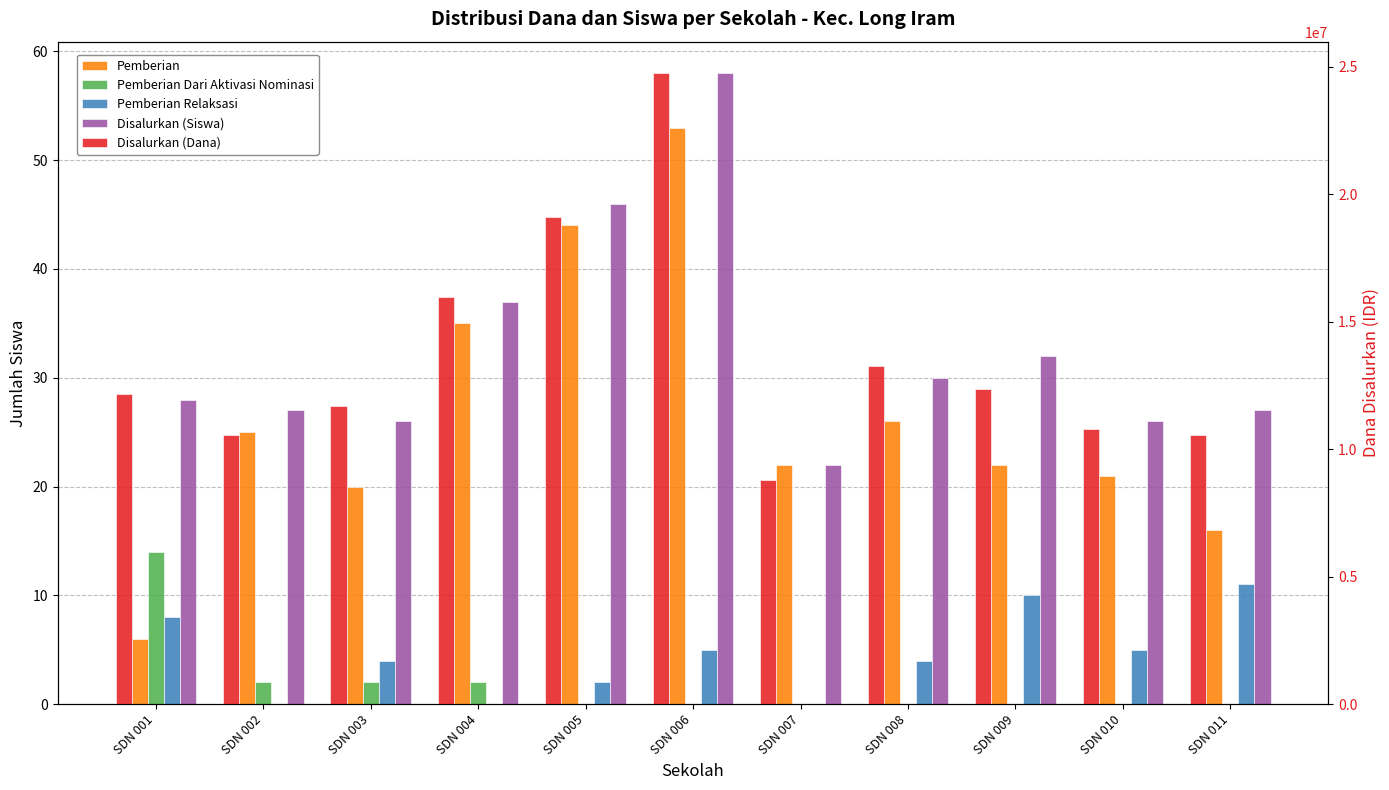

Which category has the lowest value in the Disalurkan (Dana) series?

SDN 007